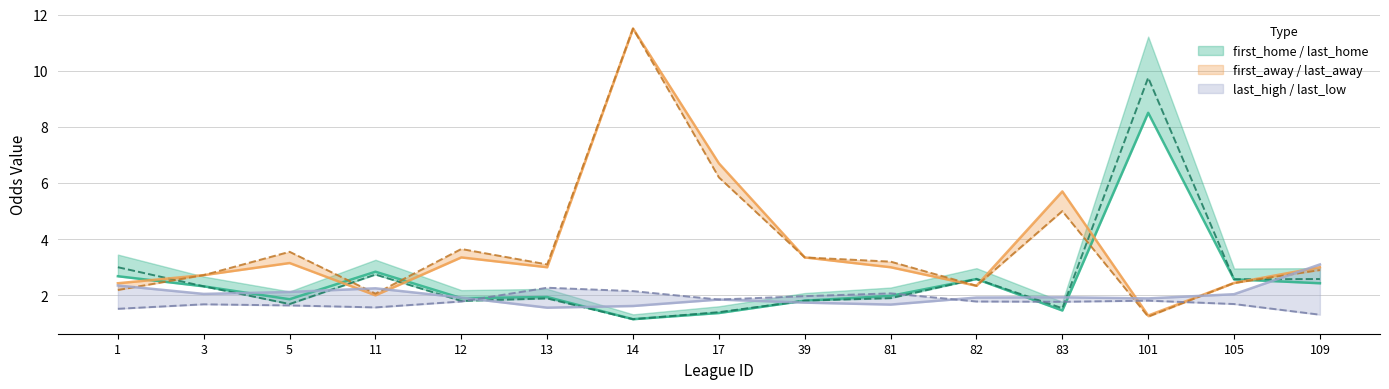

What is the value of the last_away point at the 9th from the left?

3.4